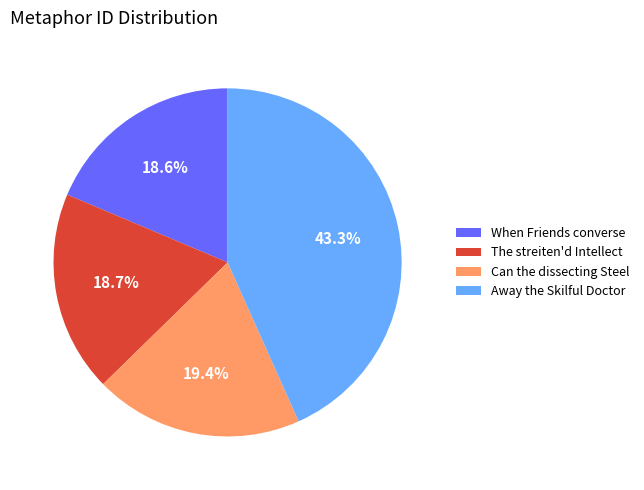

Is there any slice that represents more than half of the pie?

No